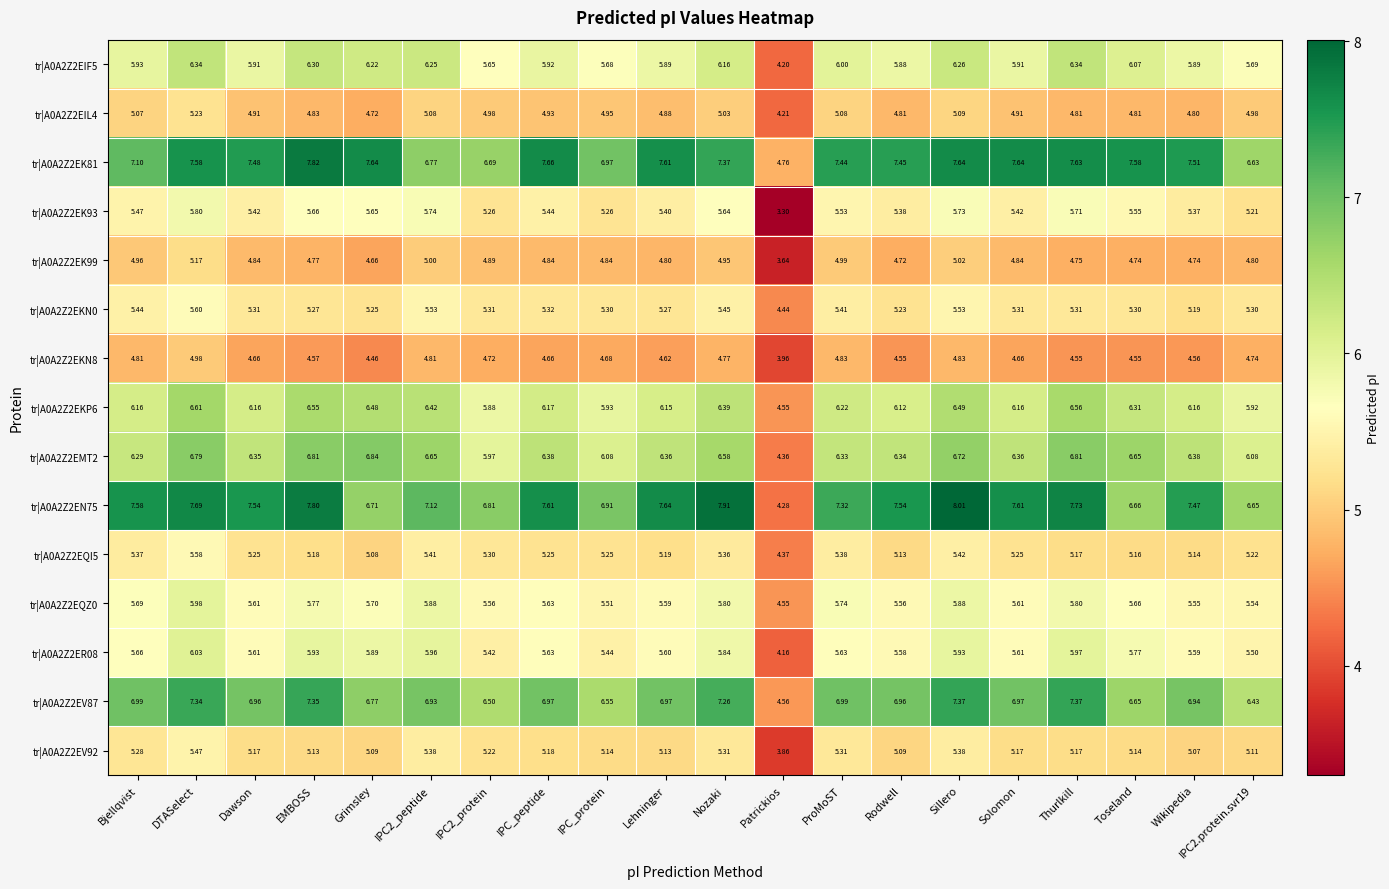

Which label corresponds to the smallest value in the chart?

Patrickios